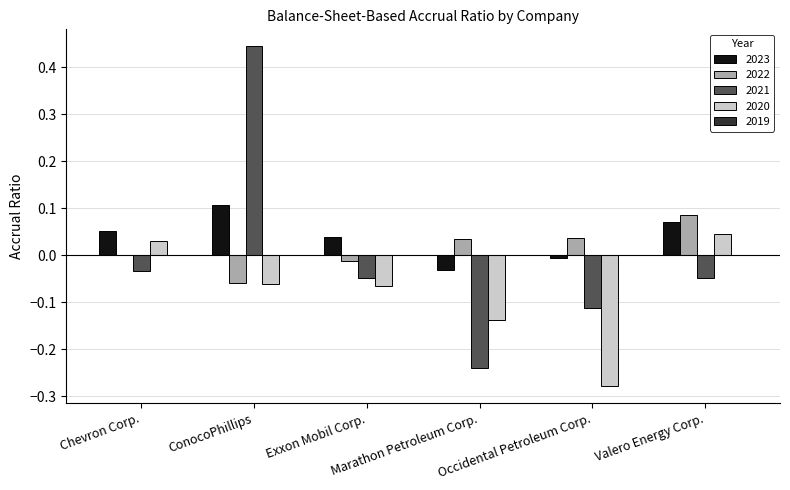

What is the sum of all 2020 values?

-0.5